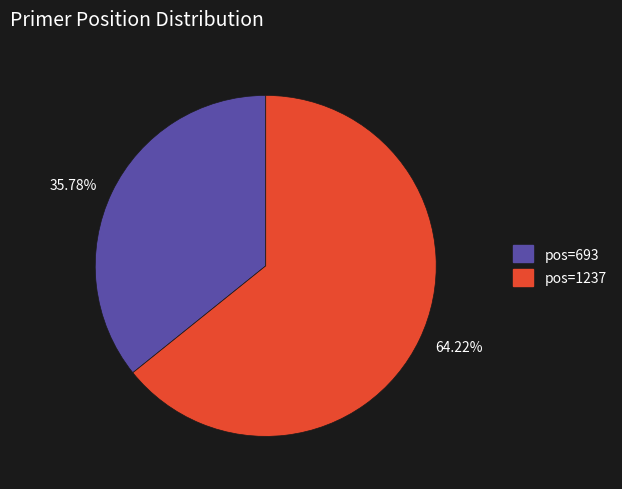

Between 35.78% and 64.22%, which is larger?

64.22%